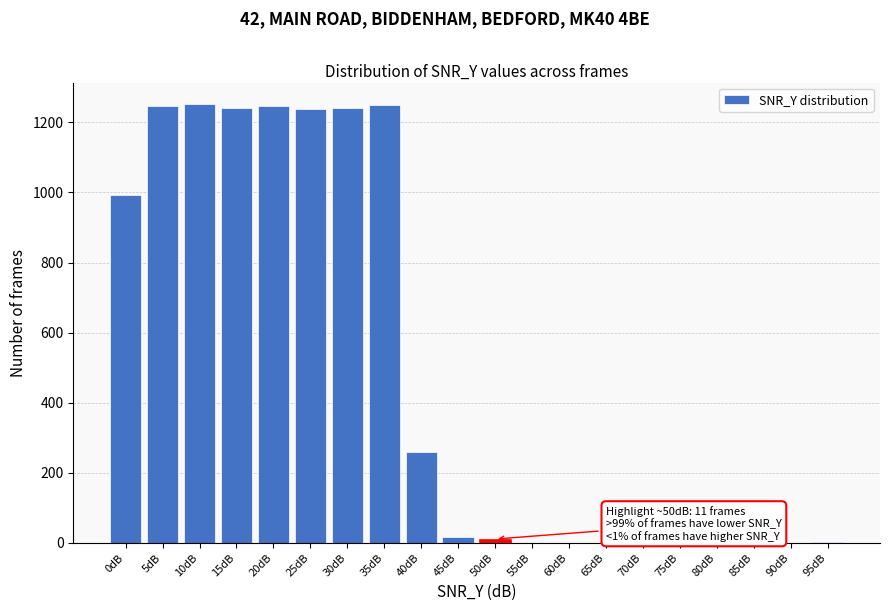

Between 10dB and 0dB, which is larger?

10dB